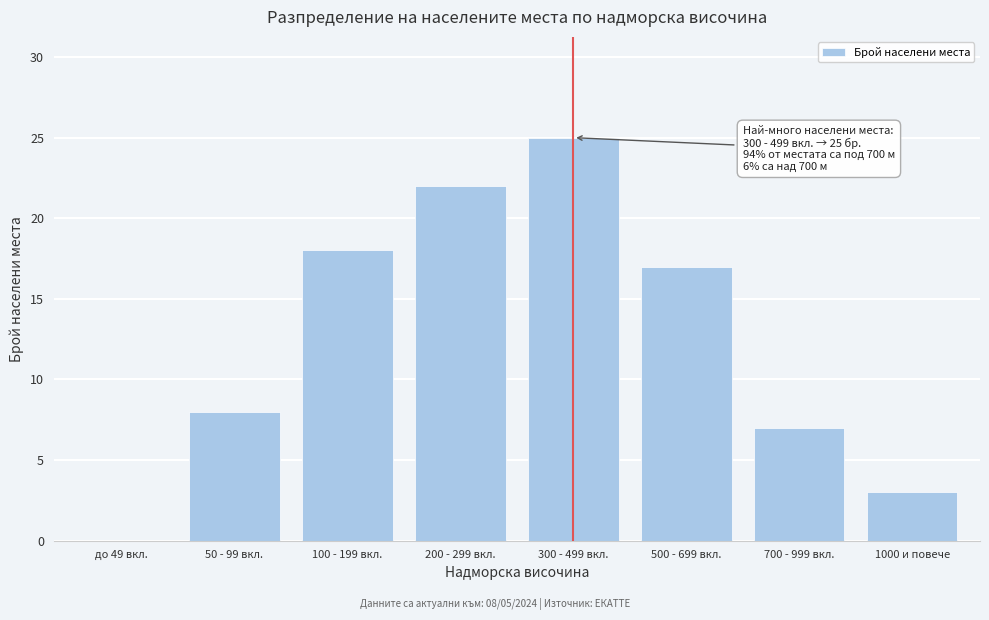

Reading right to left, what are all the values shown in this chart?

1000 и повече=3	700 - 999 вкл.=7	500 - 699 вкл.=17	300 - 499 вкл.=25	200 - 299 вкл.=22	100 - 199 вкл.=18	50 - 99 вкл.=8	до 49 вкл.=0